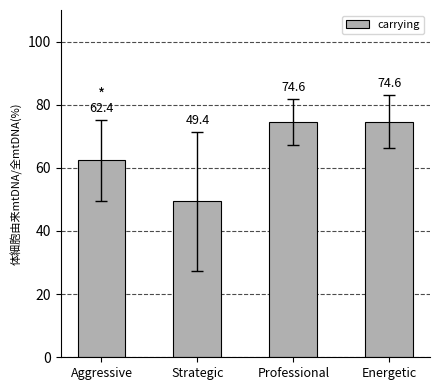

What is the greatest value displayed?

74.6